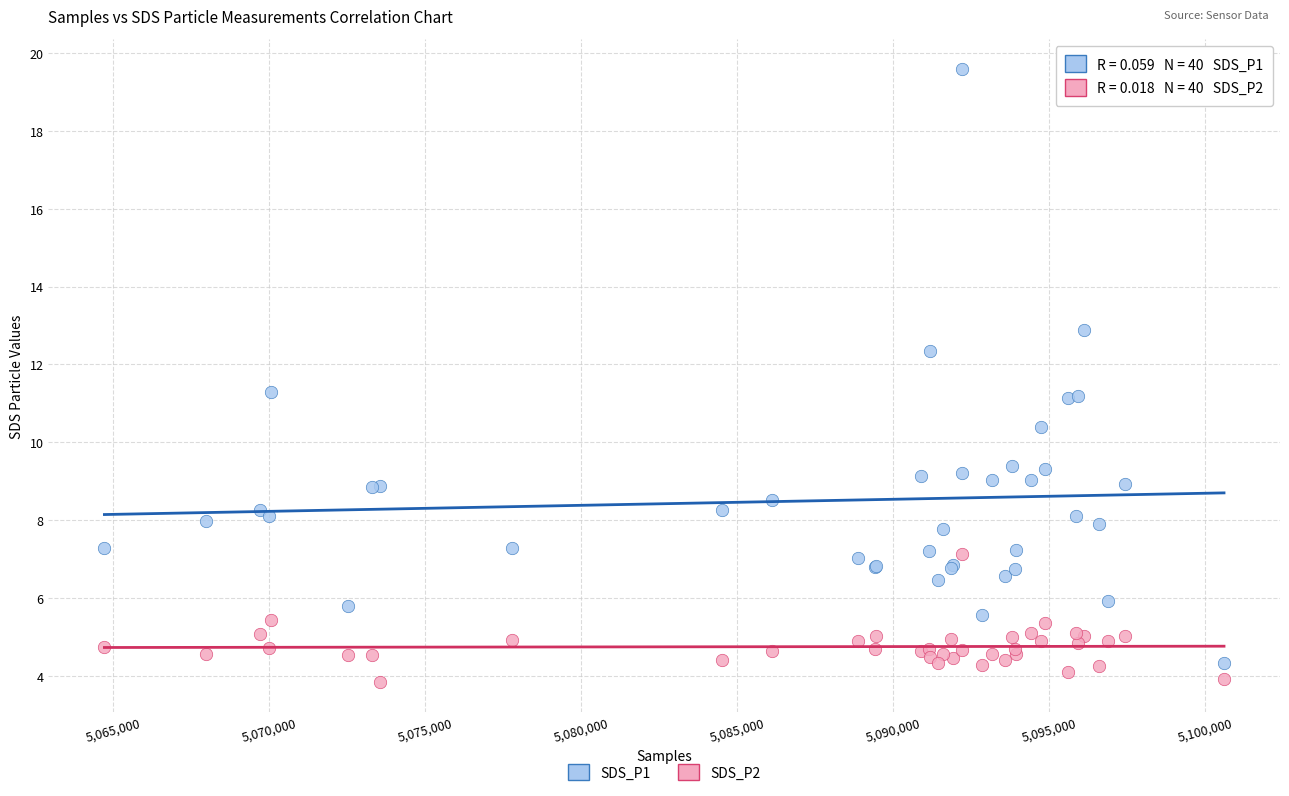

Which series reaches the minimum Y coordinate?

SDS_P2